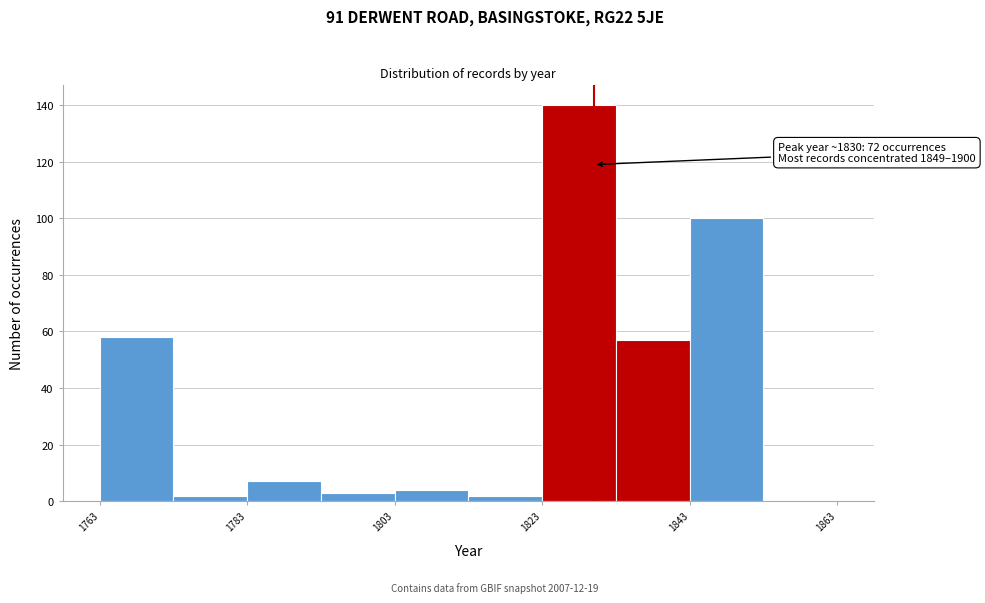

Which range on the x-axis has the tallest bar?

1823 to 1833